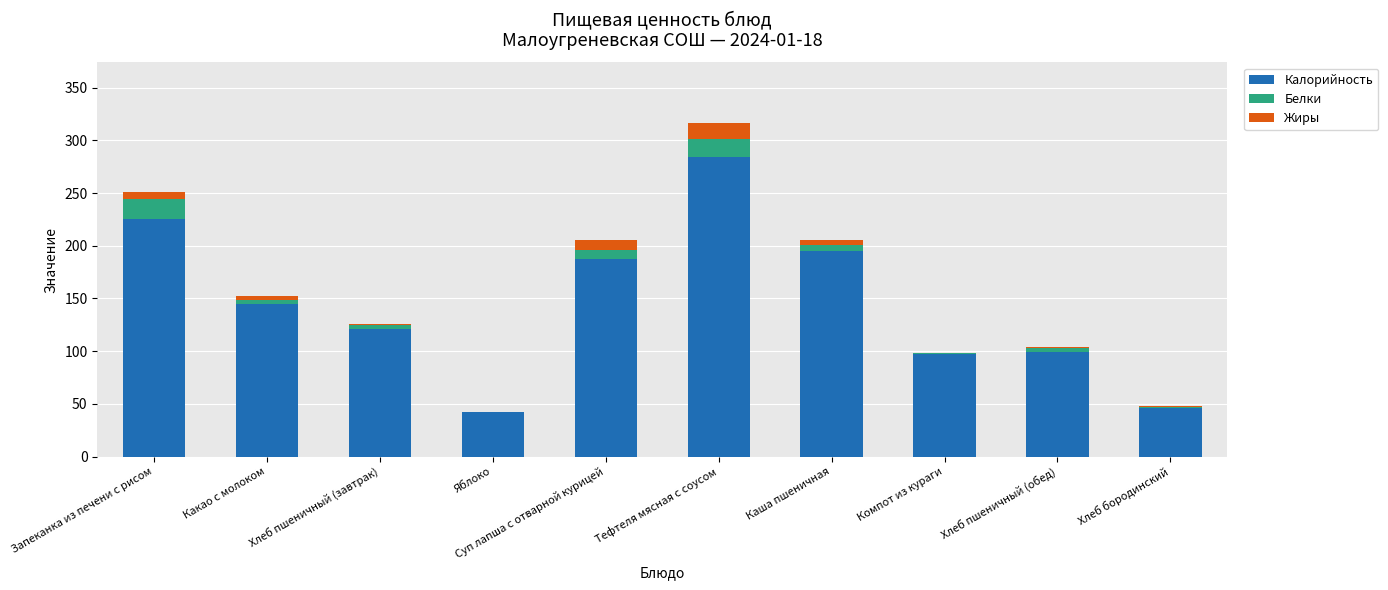

What is the sum of all Калорийность values?

1442.0